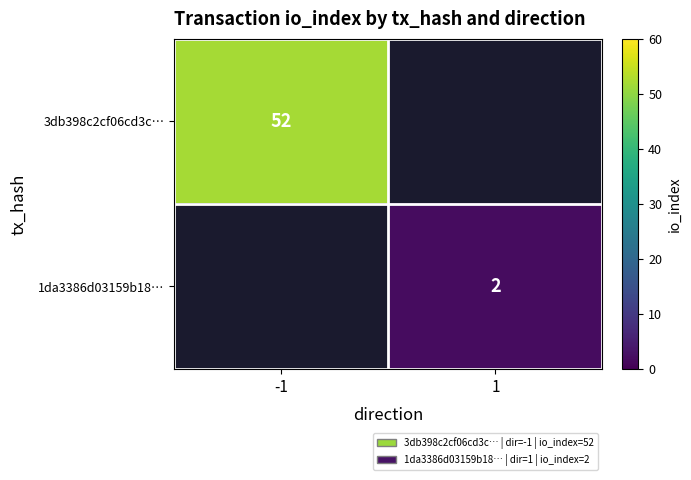

The 3db398c2cf06cd3c… series shows 52 at -1. True or false?

True